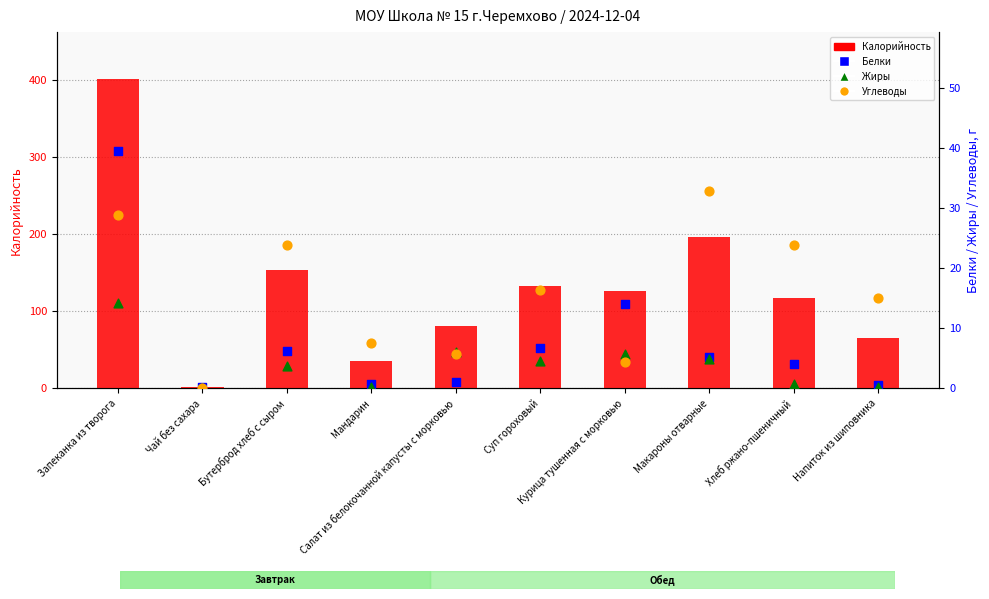

What is the total value across all series at Макароны отварные?

239.8